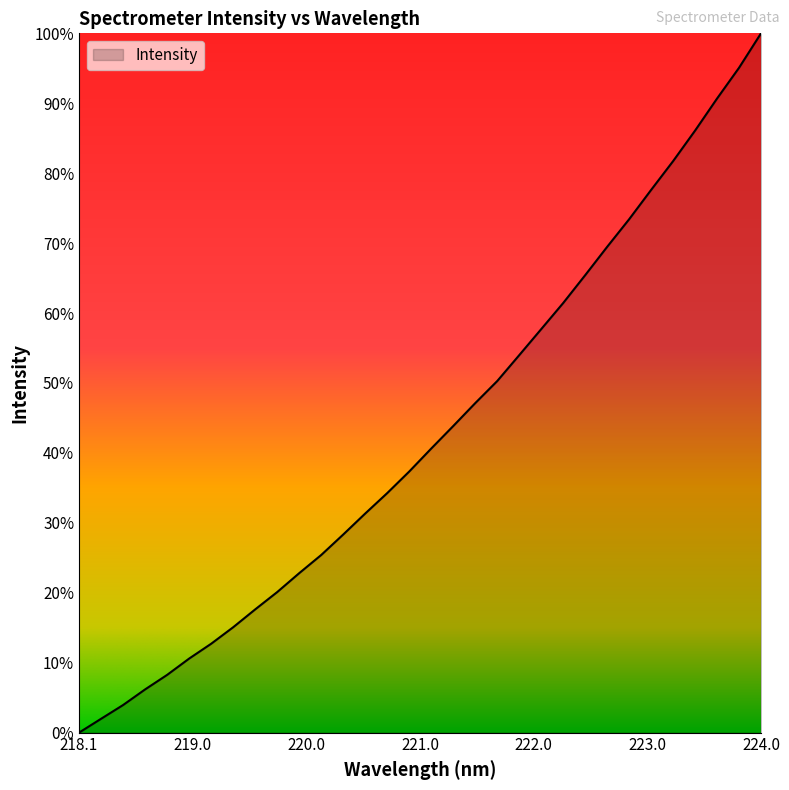

What is the label of the 7th point from the left?

219.2067